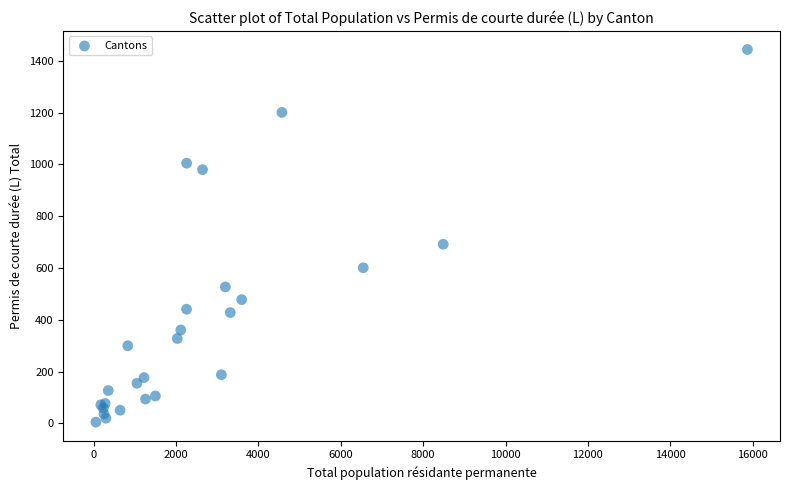

What Y value in the scatter plot is closest to 724?

692